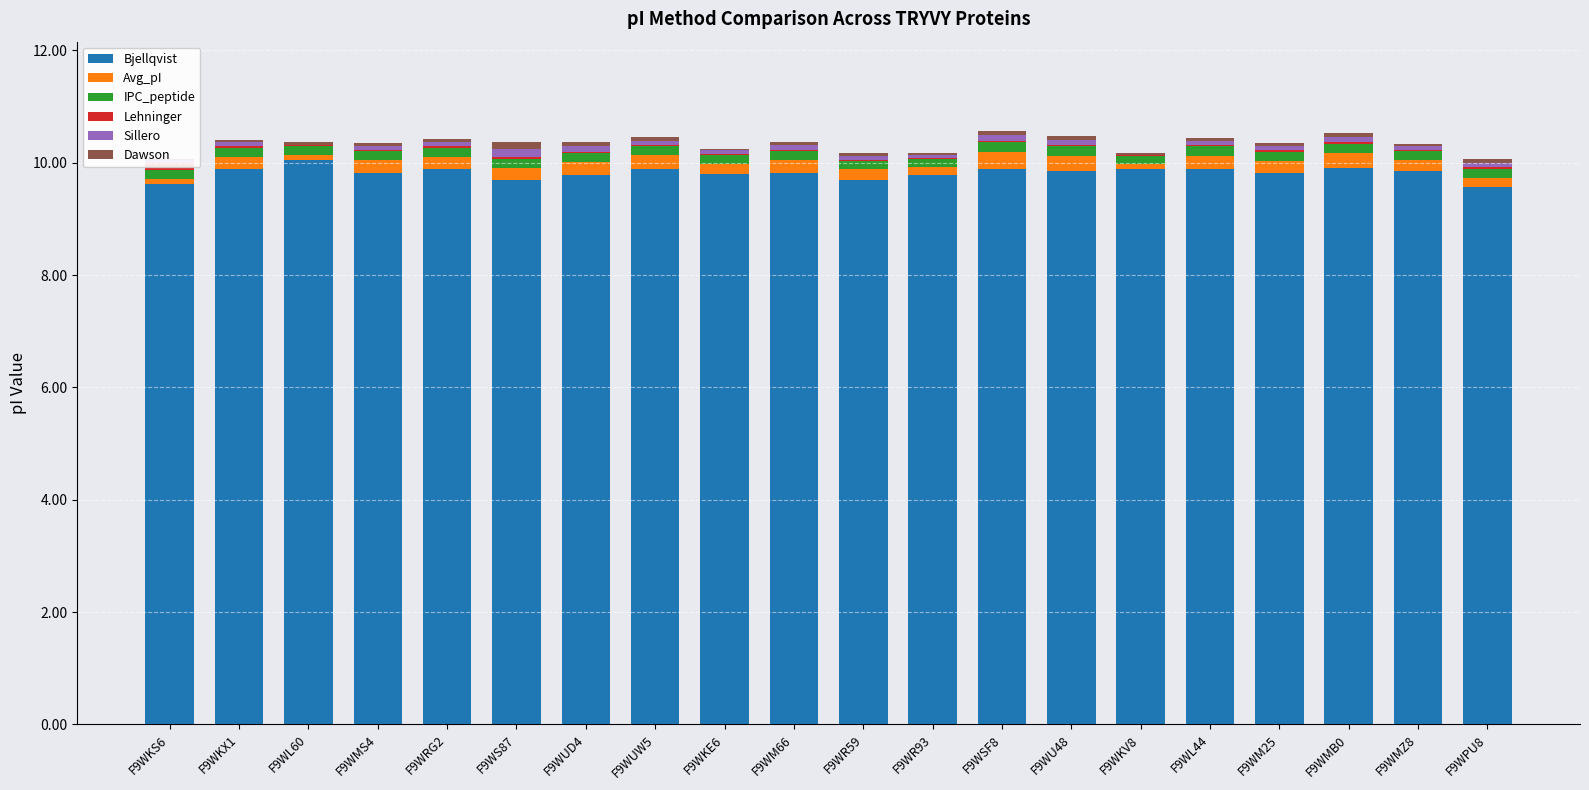

Reading right to left, extract all data points from this chart.

Bjellqvist: F9WPU8=9.6	F9WMZ8=9.9	F9WMB0=9.9	F9WM25=9.8	F9WL44=9.9	F9WKV8=9.9	F9WU48=9.9	F9WSF8=9.9	F9WR93=9.8	F9WR59=9.7	F9WM66=9.8	F9WKE6=9.8	F9WUW5=9.9	F9WUD4=9.8	F9WS87=9.7	F9WRG2=9.9	F9WMS4=9.8	F9WL60=10.0	F9WKX1=9.9	F9WKS6=9.6
Avg_pI: F9WPU8=0.1	F9WMZ8=0.2	F9WMB0=0.3	F9WM25=0.2	F9WL44=0.2	F9WKV8=0.1	F9WU48=0.3	F9WSF8=0.3	F9WR93=0.1	F9WR59=0.2	F9WM66=0.2	F9WKE6=0.2	F9WUW5=0.2	F9WUD4=0.2	F9WS87=0.2	F9WRG2=0.2	F9WMS4=0.2	F9WL60=0.1	F9WKX1=0.2	F9WKS6=0.1
IPC_peptide: F9WPU8=0.2	F9WMZ8=0.1	F9WMB0=0.2	F9WM25=0.2	F9WL44=0.2	F9WKV8=0.1	F9WU48=0.2	F9WSF8=0.2	F9WR93=0.1	F9WR59=0.1	F9WM66=0.2	F9WKE6=0.2	F9WUW5=0.2	F9WUD4=0.2	F9WS87=0.2	F9WRG2=0.2	F9WMS4=0.1	F9WL60=0.1	F9WKX1=0.2	F9WKS6=0.1
Lehninger: F9WPU8=0.0	F9WMZ8=0.0	F9WMB0=0.0	F9WM25=0.0	F9WL44=0.0	F9WKV8=0.0	F9WU48=0.0	F9WSF8=0.0	F9WR93=0.0	F9WR59=0.0	F9WM66=0.0	F9WKE6=0.0	F9WUW5=0.0	F9WUD4=0.0	F9WS87=0.0	F9WRG2=0.0	F9WMS4=0.0	F9WL60=0.0	F9WKX1=0.0	F9WKS6=0.1
Sillero: F9WPU8=0.1	F9WMZ8=0.1	F9WMB0=0.1	F9WM25=0.1	F9WL44=0.1	F9WKV8=0.0	F9WU48=0.1	F9WSF8=0.1	F9WR93=0.1	F9WR59=0.1	F9WM66=0.1	F9WKE6=0.1	F9WUW5=0.1	F9WUD4=0.1	F9WS87=0.1	F9WRG2=0.1	F9WMS4=0.1	F9WL60=0.0	F9WKX1=0.1	F9WKS6=0.1
Dawson: F9WPU8=0.1	F9WMZ8=0.0	F9WMB0=0.1	F9WM25=0.1	F9WL44=0.0	F9WKV8=0.0	F9WU48=0.1	F9WSF8=0.1	F9WR93=0.0	F9WR59=0.1	F9WM66=0.1	F9WKE6=0.0	F9WUW5=0.1	F9WUD4=0.1	F9WS87=0.1	F9WRG2=0.1	F9WMS4=0.1	F9WL60=0.1	F9WKX1=0.0	F9WKS6=0.0